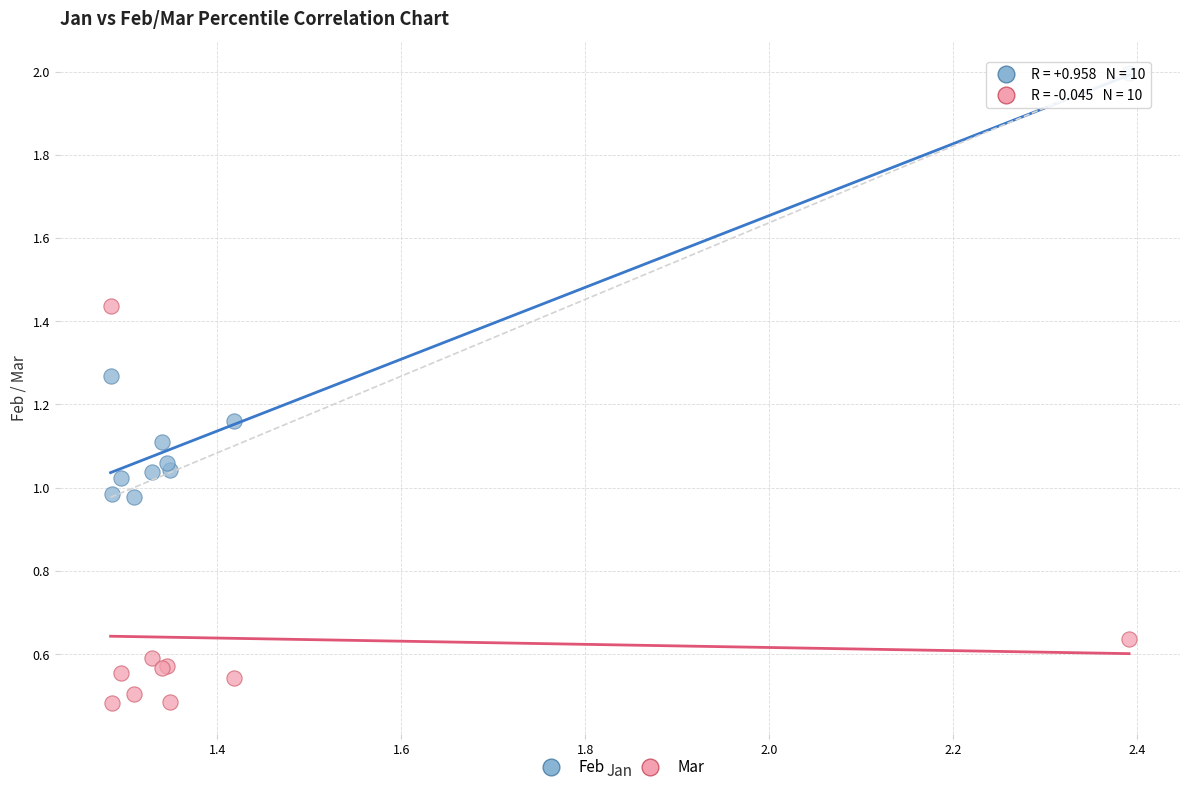

Which series has the widest spread of Y values?

Feb